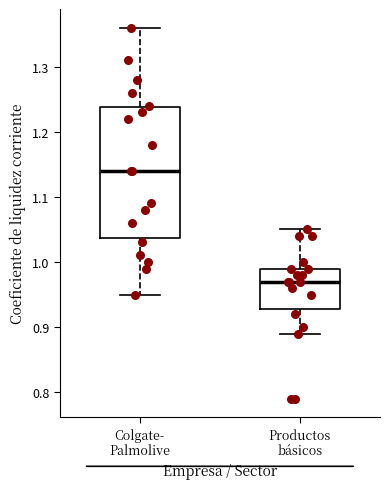

Reading left to right, transcribe this box plot: for each box, give where its median line is, the range the box spans, and where its two whiskers end, as read against the y-axis. The values are not printed on the chart, so give them approximately, as read against the axis.

Colgate- Palmolive: median 1.14, box 1.04 to 1.24, whiskers 0.95 to 1.36
Productos básicos: median 0.97, box 0.93 to 0.99, whiskers 0.89 to 1.05